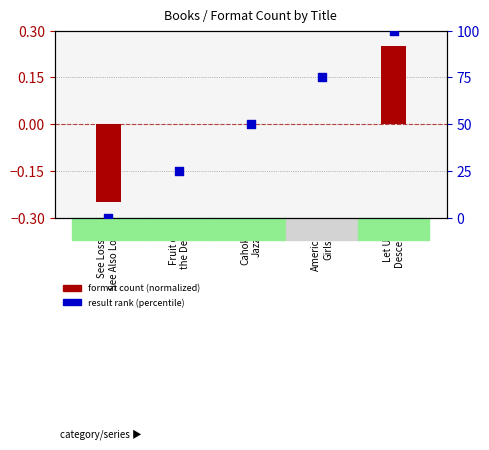

What is the total value across all series at See Loss
See Also Love?

-0.2